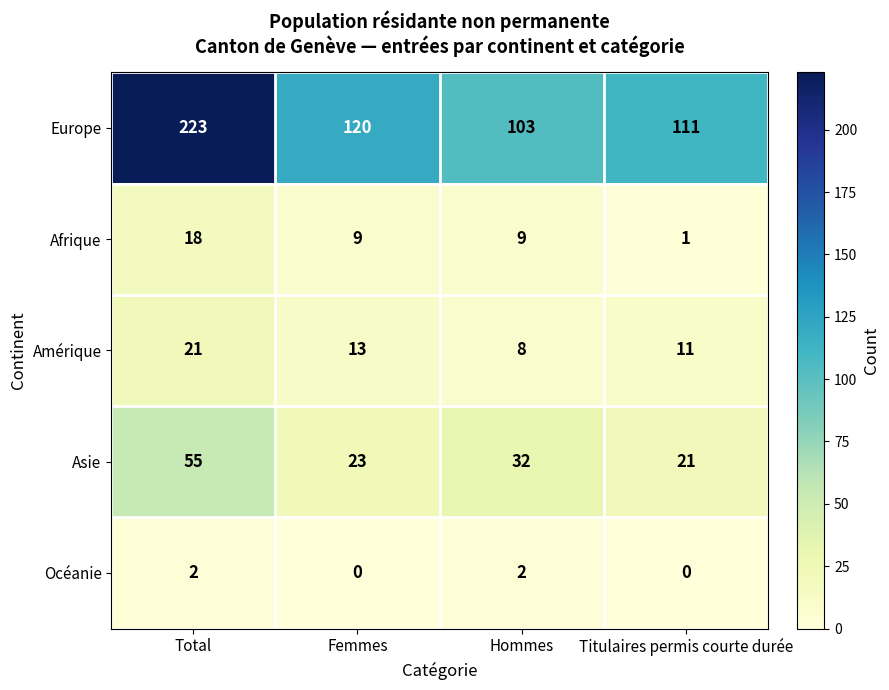

Between Total and Titulaires permis courte durée, which series saw the biggest shift?

Europe